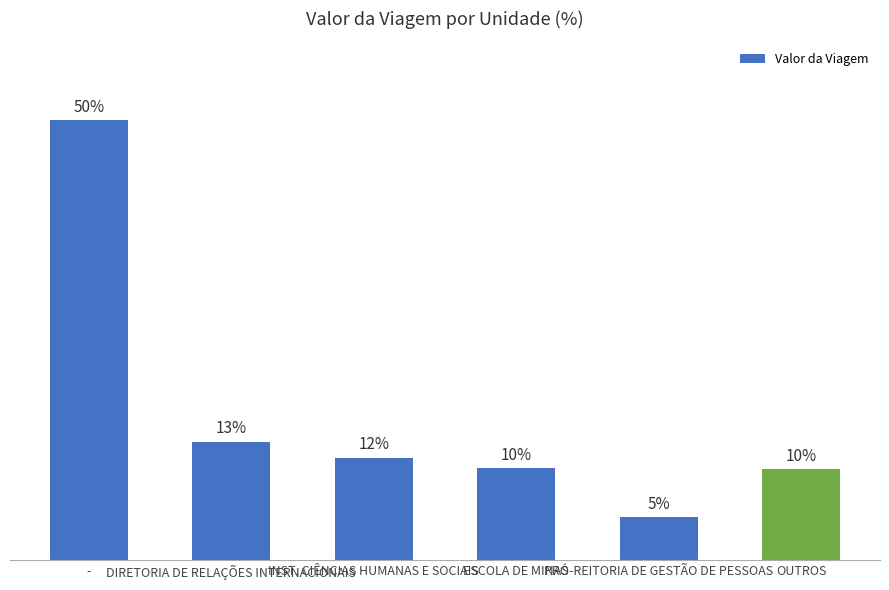

Does the chart contain any negative values?

No